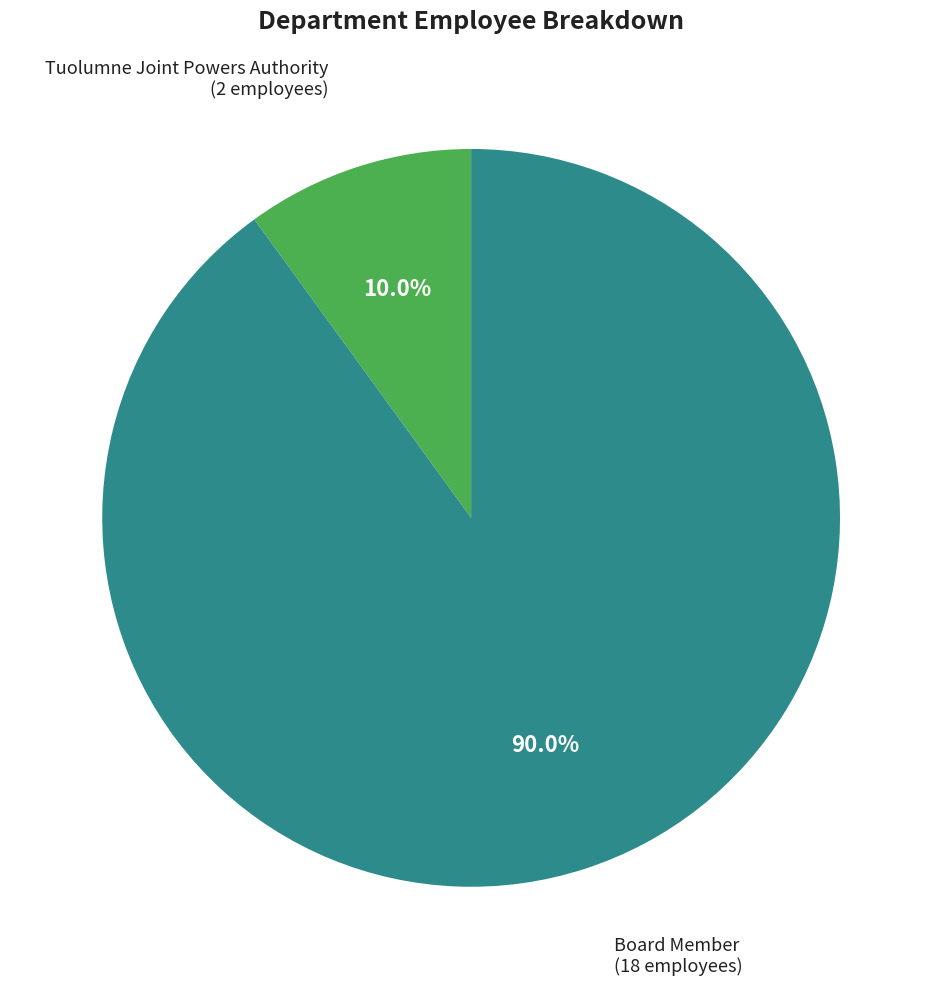

Count the number of slices in the pie.

2